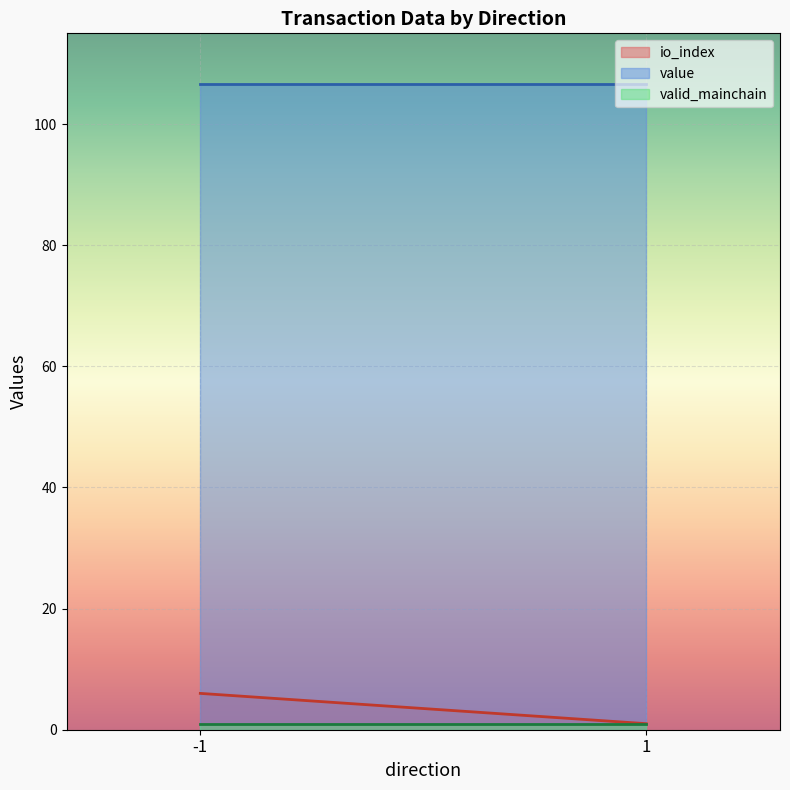

The value of value at -1 is 106.6. True or false?

True